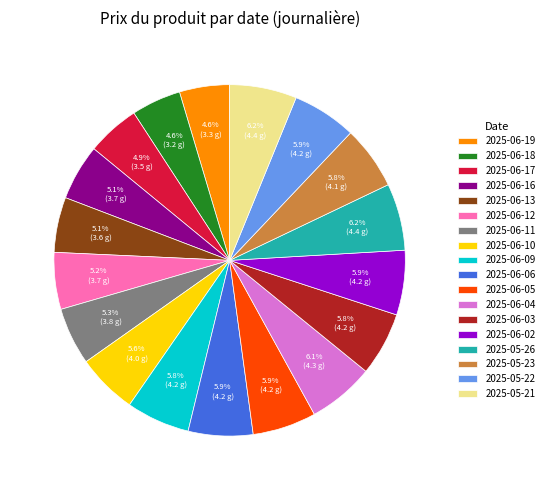

To the nearest percent, what portion does 2025-06-17 represent?

5%